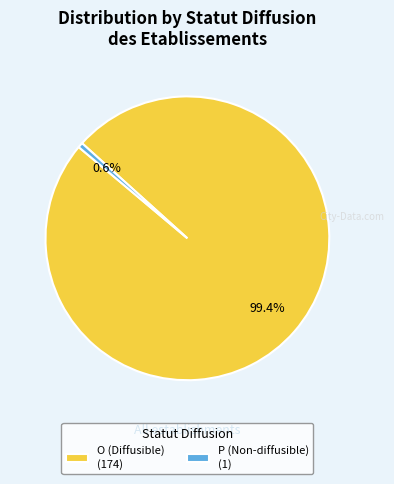

How many slices are in this pie chart?

2